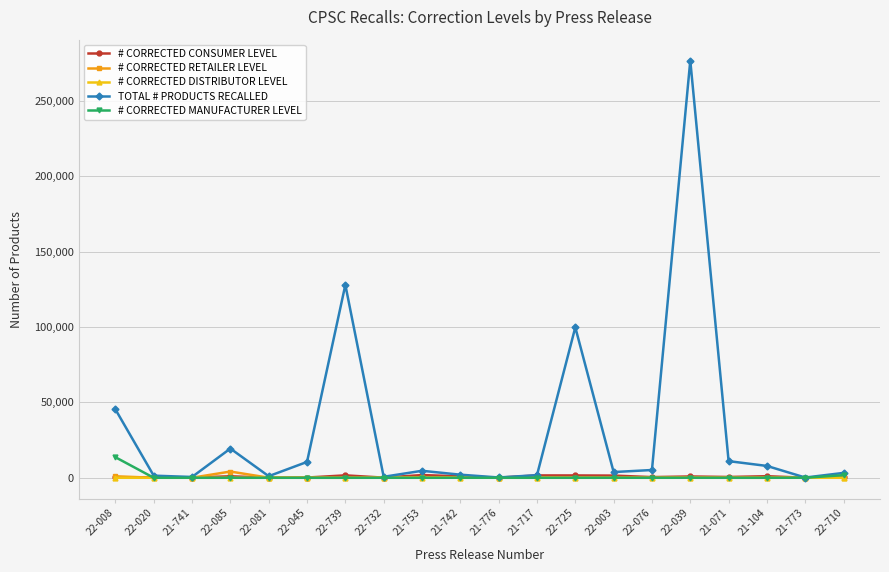

Which category has the highest value across all series?

22-039